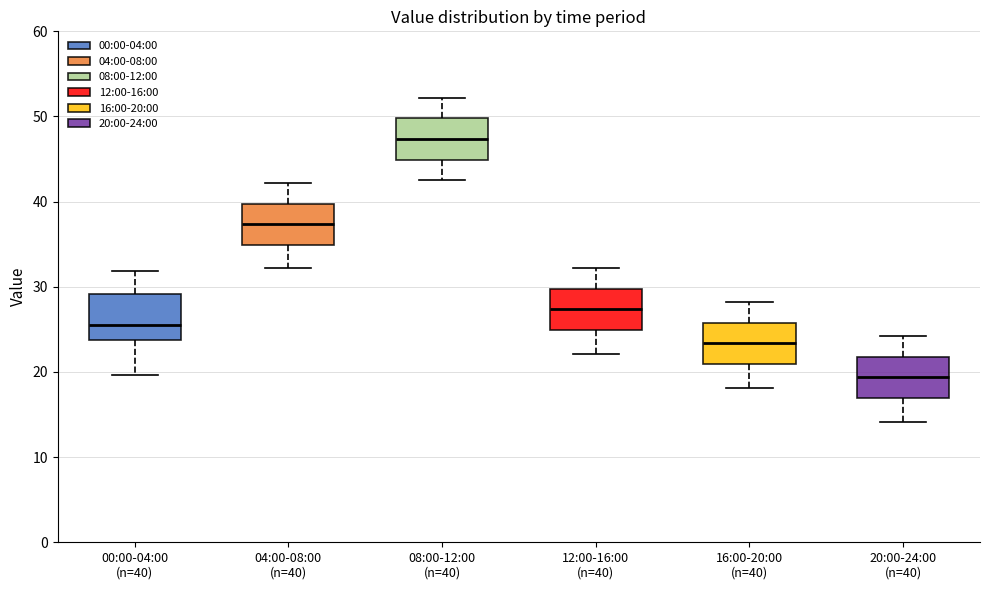

Which box's median line is the highest?

08:00-12:00 (n=40)